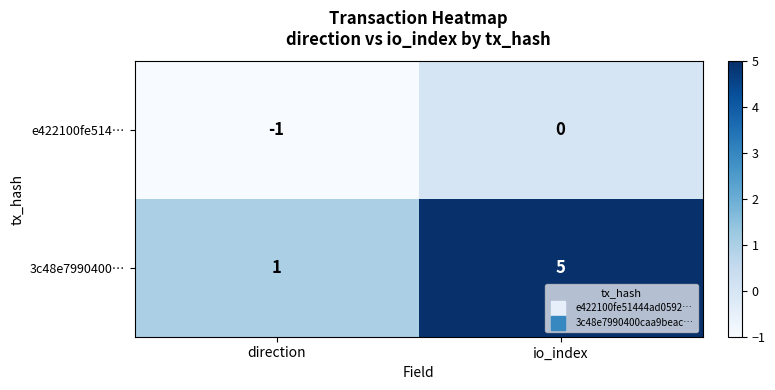

Which series changed the most between direction and io_index?

3c48e7990400…